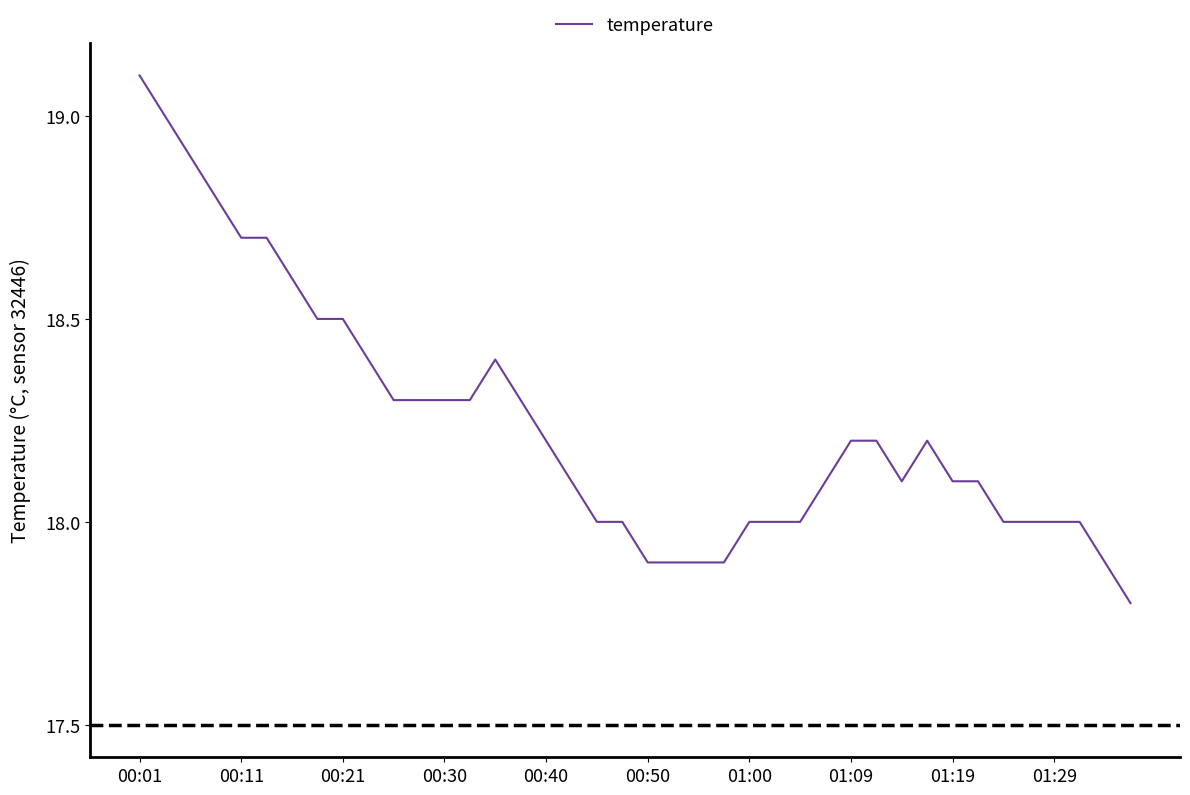

What is the minimum value shown in the chart?

17.8